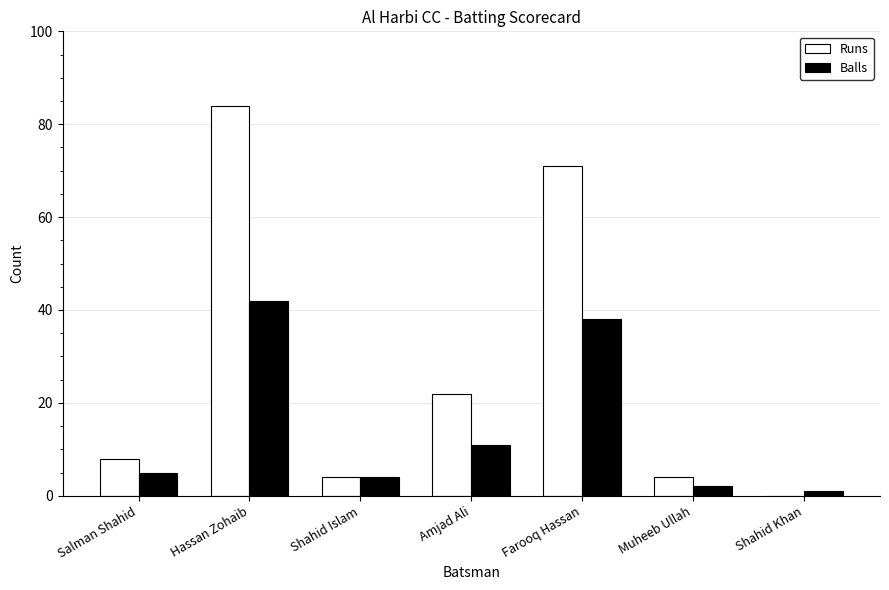

Where is Balls nearest to the value 21?

Amjad Ali